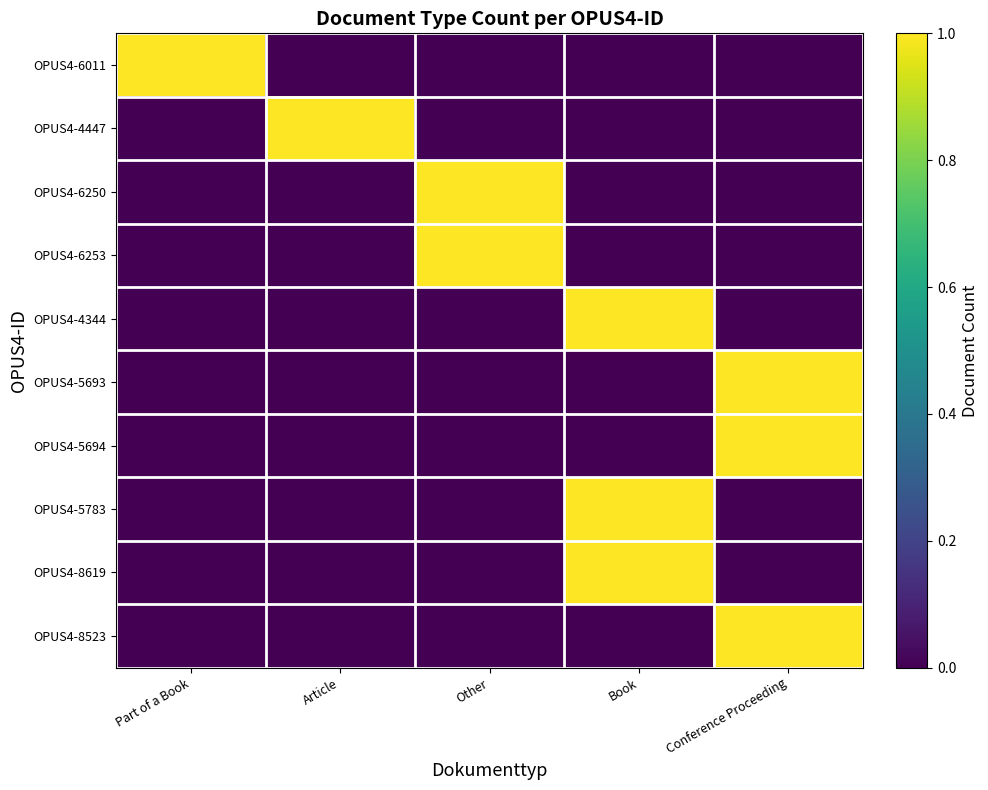

Reading left to right, list all the values displayed in this chart.

OPUS4-6011: Part of a Book=1	Article=0	Other=0	Book=0	Conference Proceeding=0
OPUS4-4447: Part of a Book=0	Article=1	Other=0	Book=0	Conference Proceeding=0
OPUS4-6250: Part of a Book=0	Article=0	Other=1	Book=0	Conference Proceeding=0
OPUS4-6253: Part of a Book=0	Article=0	Other=1	Book=0	Conference Proceeding=0
OPUS4-4344: Part of a Book=0	Article=0	Other=0	Book=1	Conference Proceeding=0
OPUS4-5693: Part of a Book=0	Article=0	Other=0	Book=0	Conference Proceeding=1
OPUS4-5694: Part of a Book=0	Article=0	Other=0	Book=0	Conference Proceeding=1
OPUS4-5783: Part of a Book=0	Article=0	Other=0	Book=1	Conference Proceeding=0
OPUS4-8619: Part of a Book=0	Article=0	Other=0	Book=1	Conference Proceeding=0
OPUS4-8523: Part of a Book=0	Article=0	Other=0	Book=0	Conference Proceeding=1